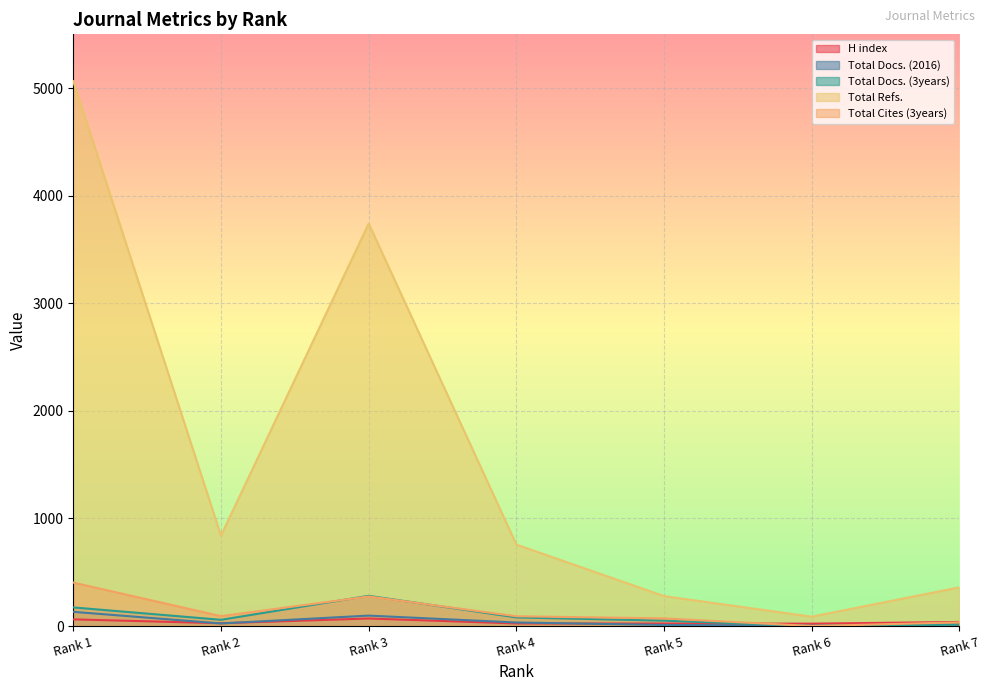

How many interior local peaks does the Total Refs. series have?

1